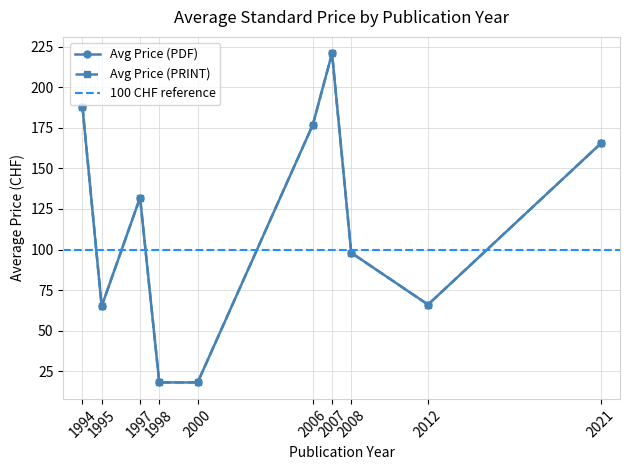

What are all the series names shown in the legend?

Avg Price (PDF), Avg Price (PRINT)